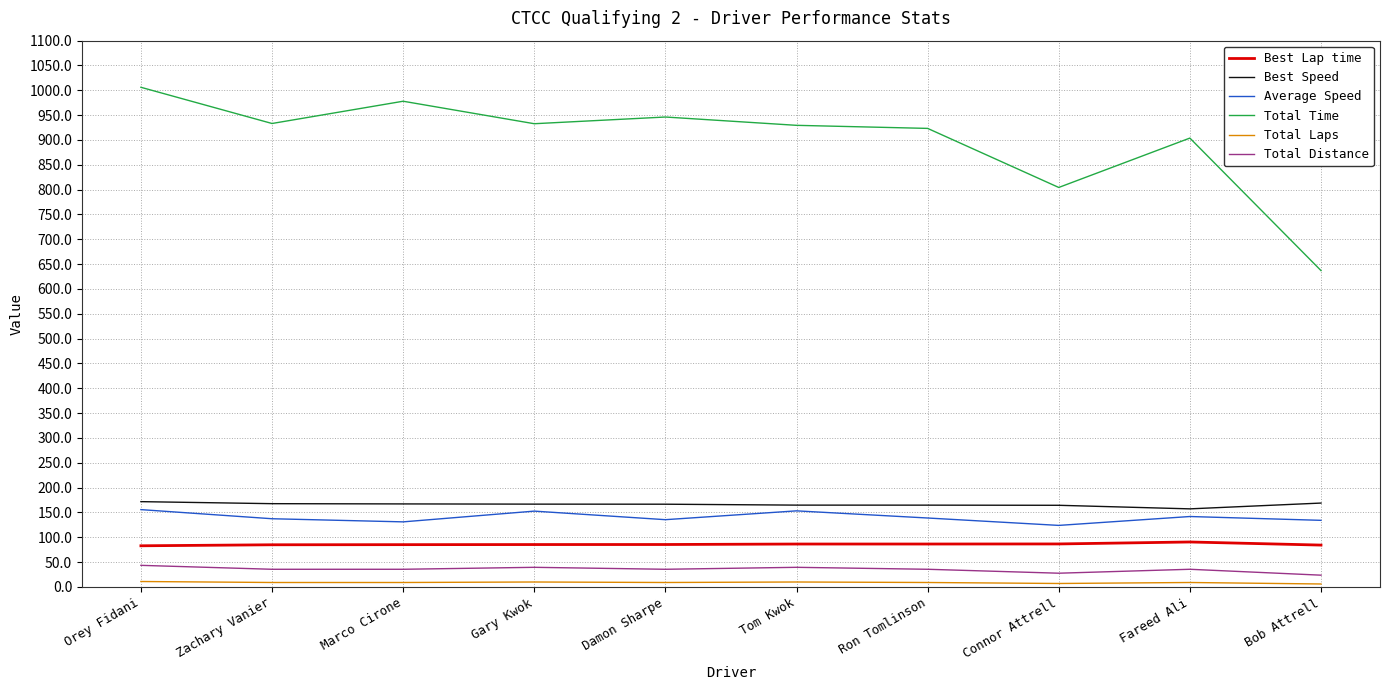

At how many categories does at least one series exceed 455?

10